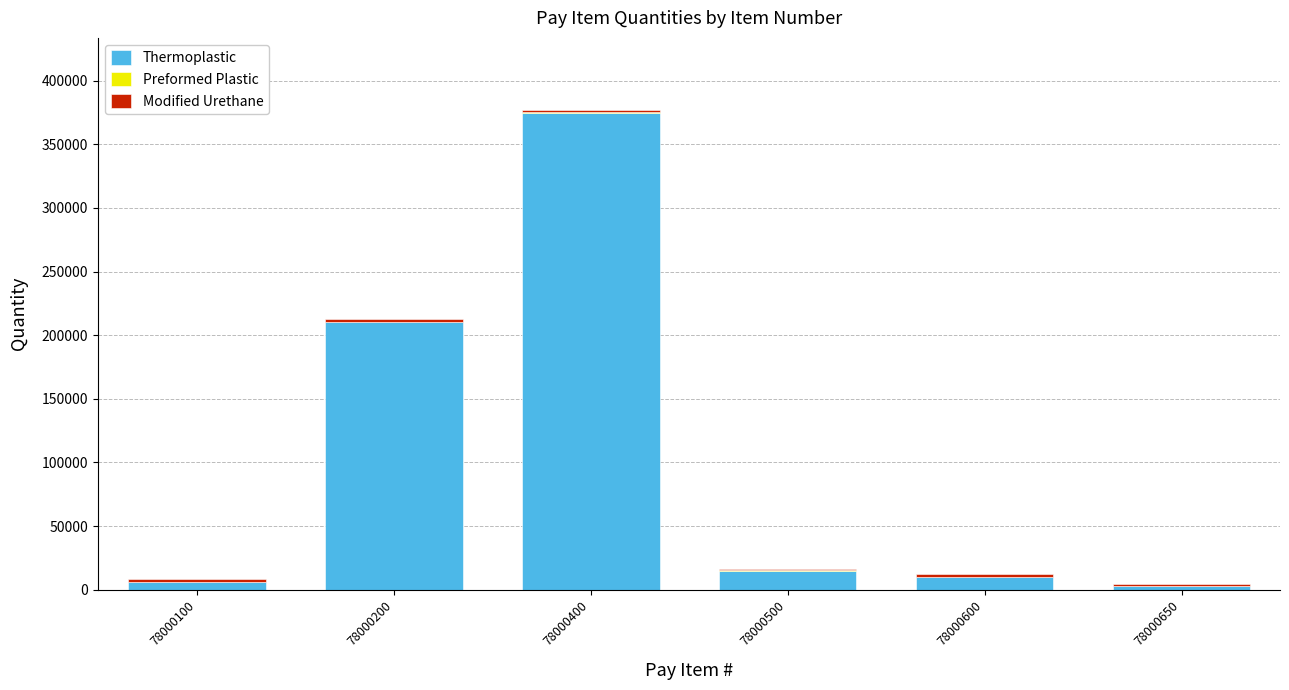

At which category is the sum across all series the highest?

78000400